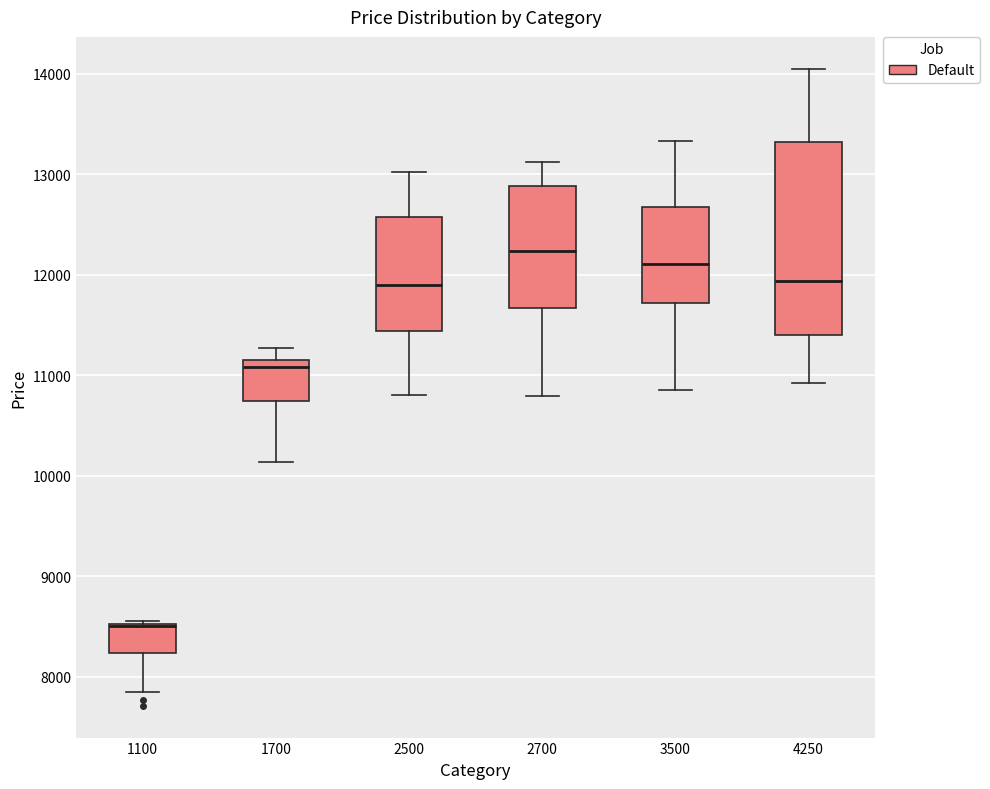

Where is the lower edge of the box at x = 2700 on the y-axis? The values are not printed on the chart, so give them approximately, as read against the axis.

11700